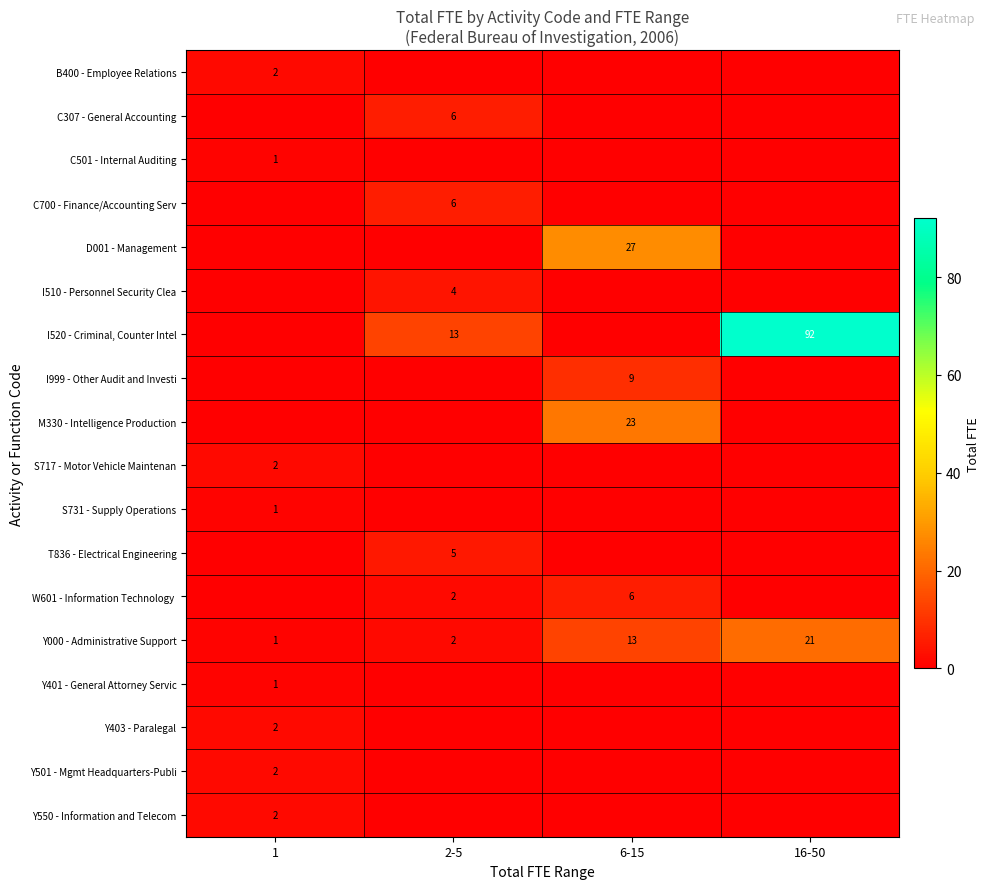

At which category does the chart reach its minimum across all series?

2-5